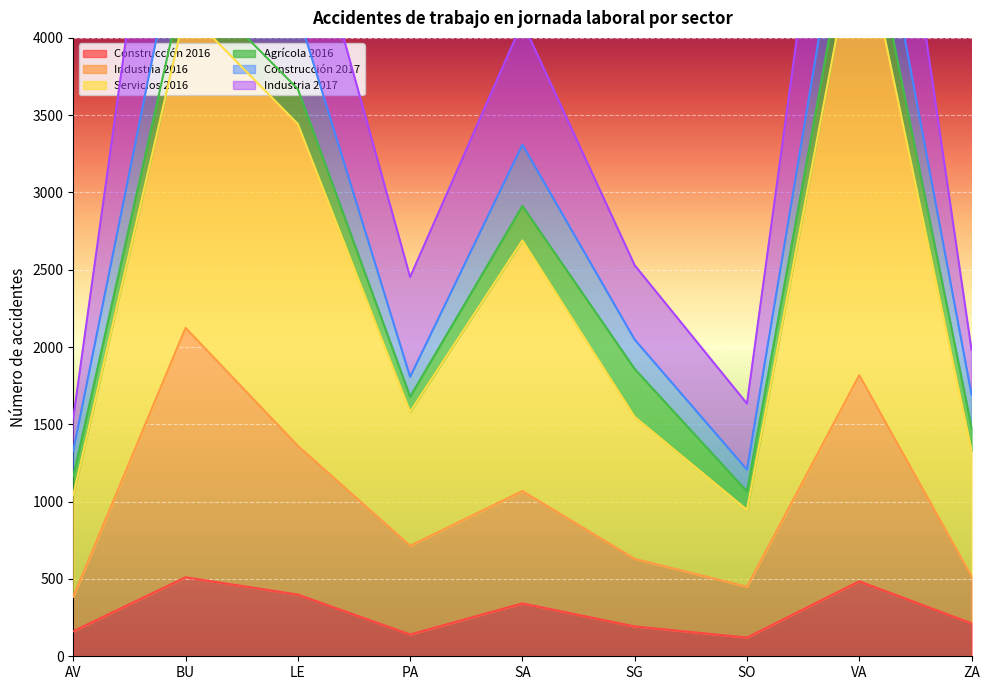

Is it true that Servicios 2016 equals 5077 at VA?

True